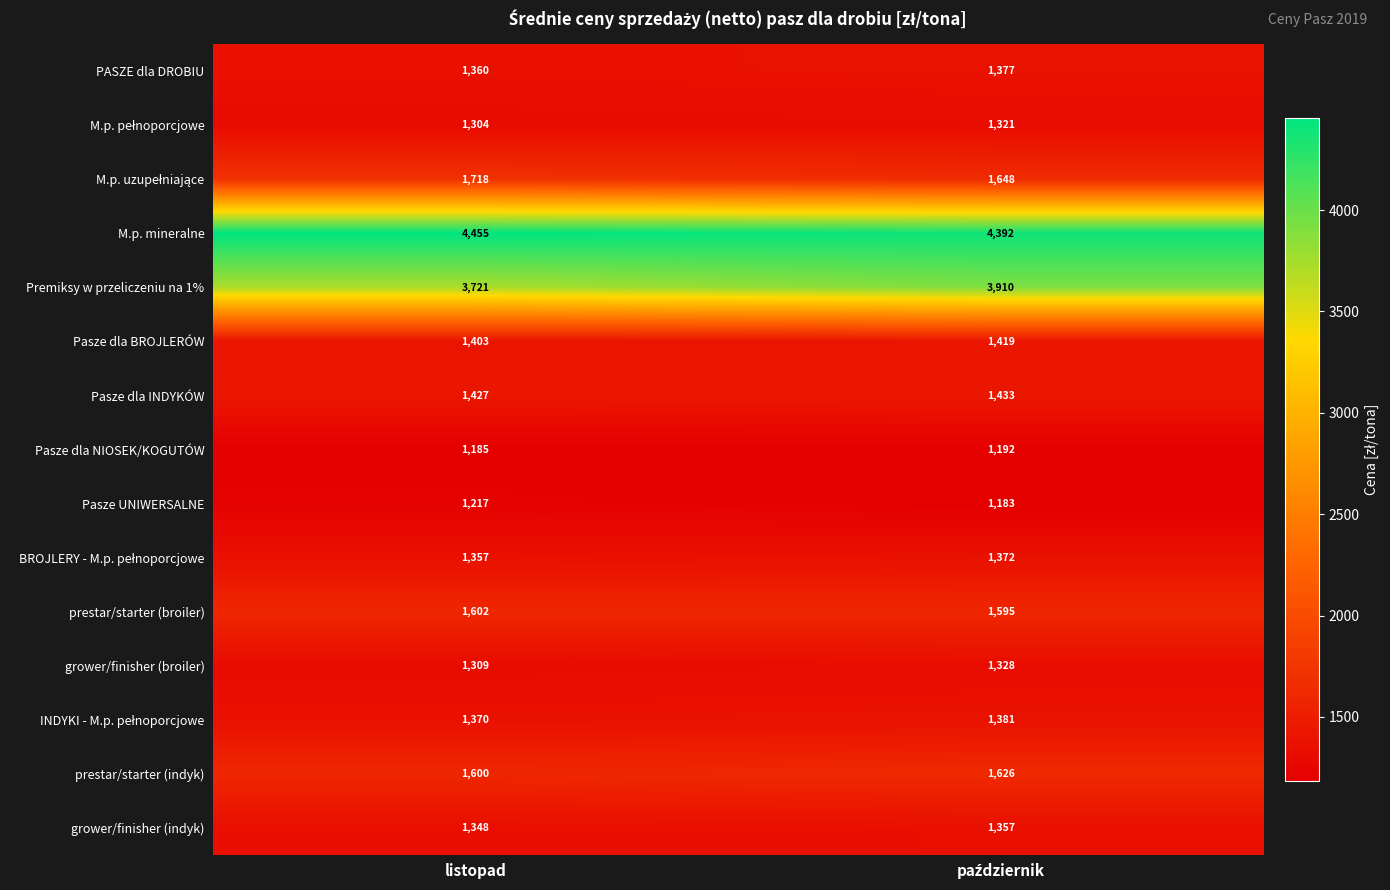

Read the PASZE dla DROBIU value at listopad, to the nearest 10.

1360